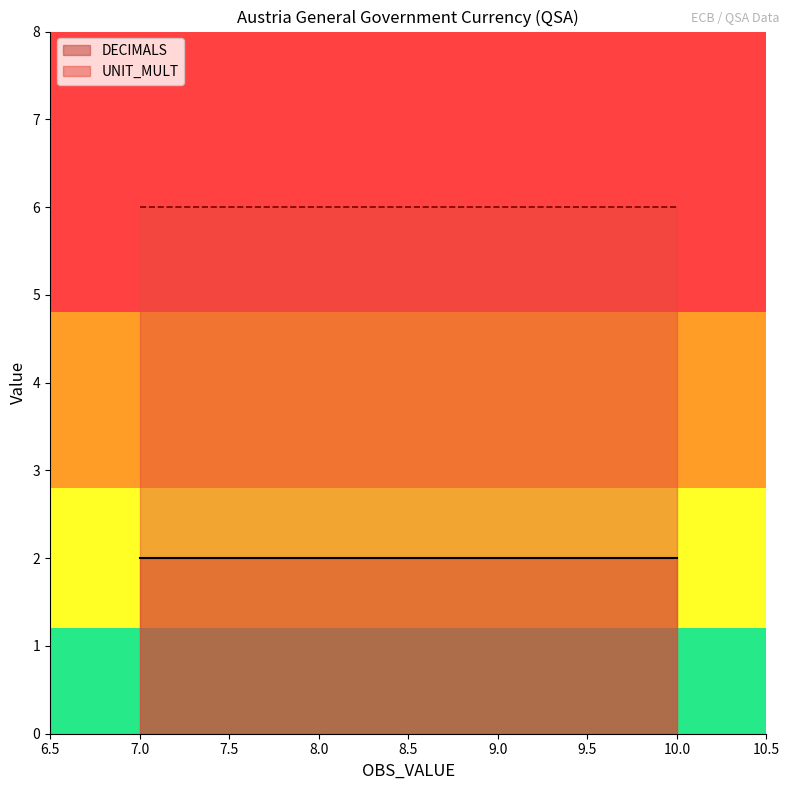

Between 8 and 7, which is larger?

8